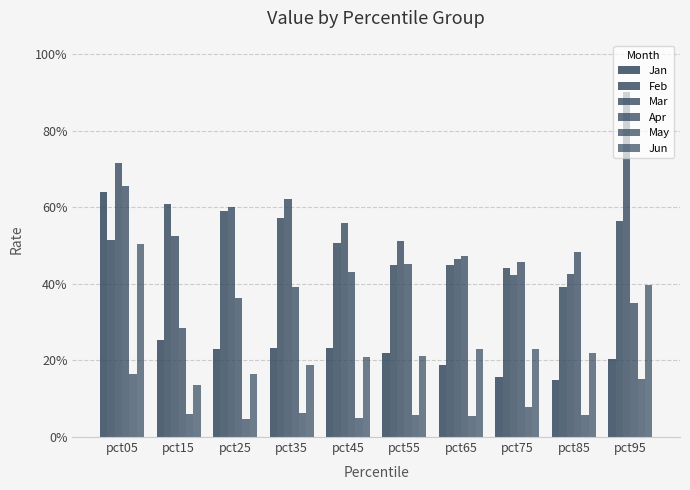

What is the sum of all Jun values?

2.5